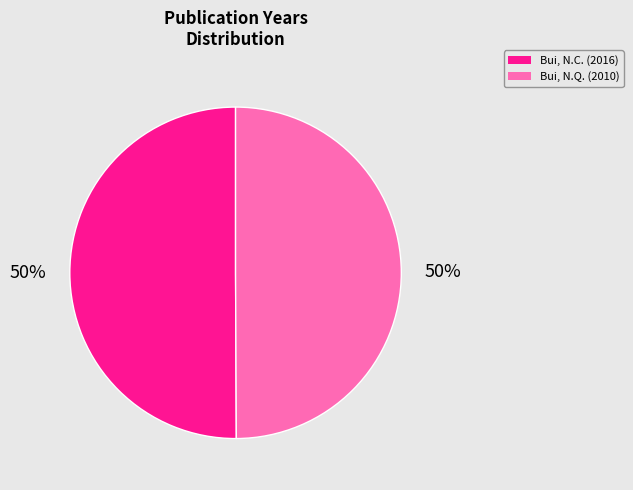

Count the number of slices in the pie.

2